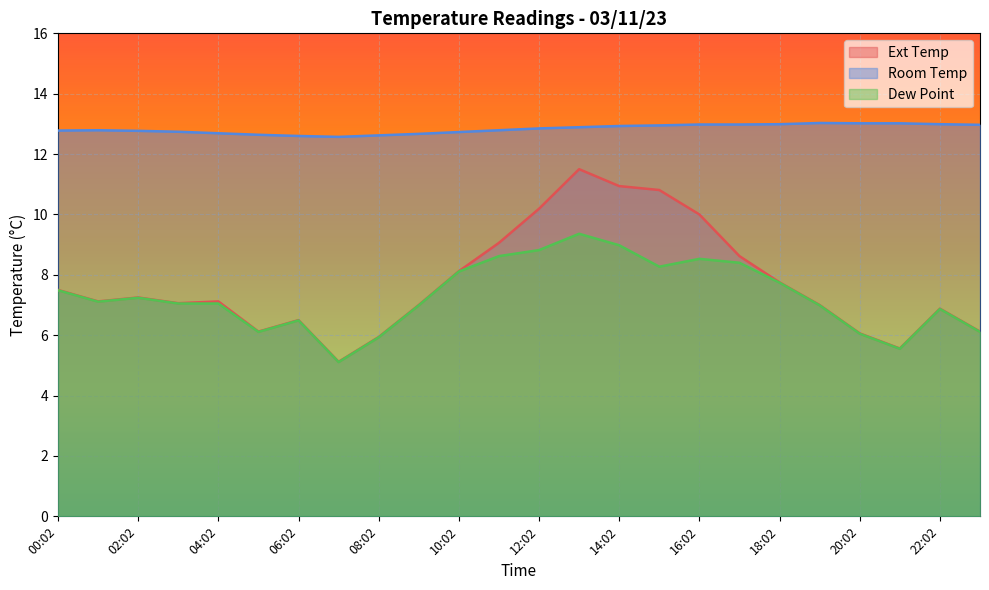

Between 01:02 and 19:02, which series saw the biggest shift?

Room Temp